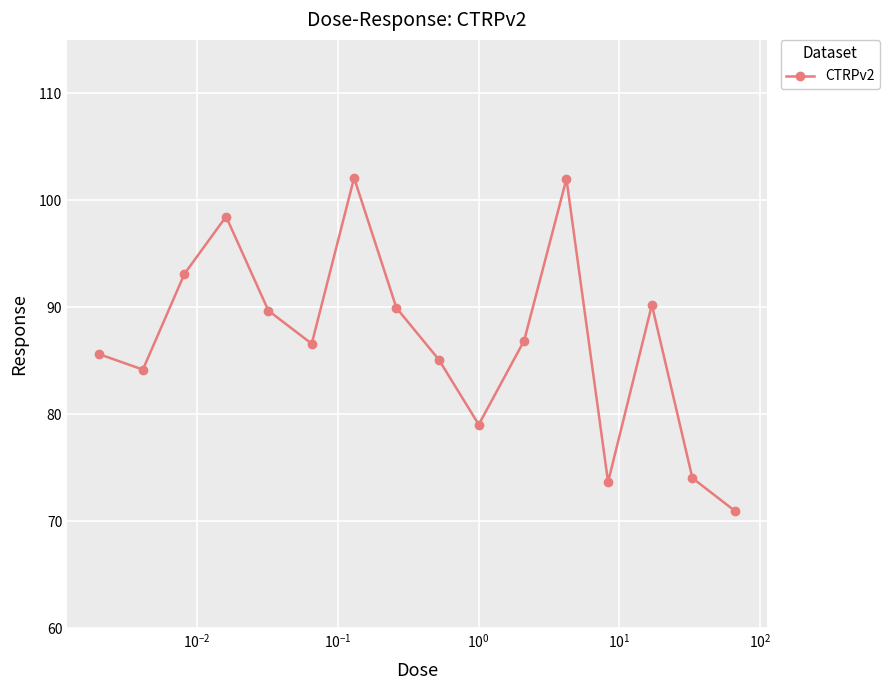

How many lines are shown in the chart?

1